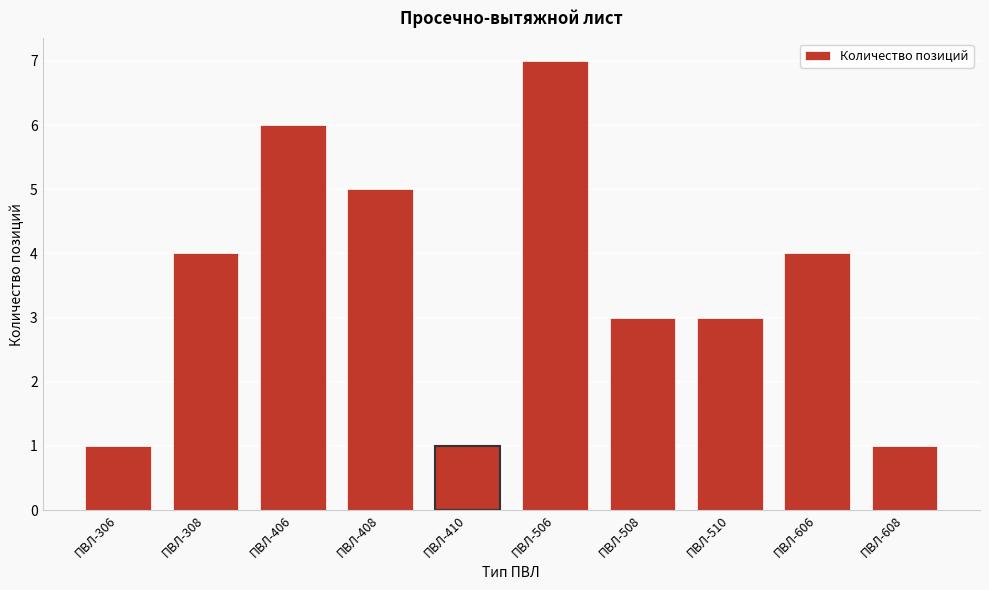

Reading left to right, list all the values displayed in this chart.

ПВЛ-306=1	ПВЛ-308=4	ПВЛ-406=6	ПВЛ-408=5	ПВЛ-410=1	ПВЛ-506=7	ПВЛ-508=3	ПВЛ-510=3	ПВЛ-606=4	ПВЛ-608=1